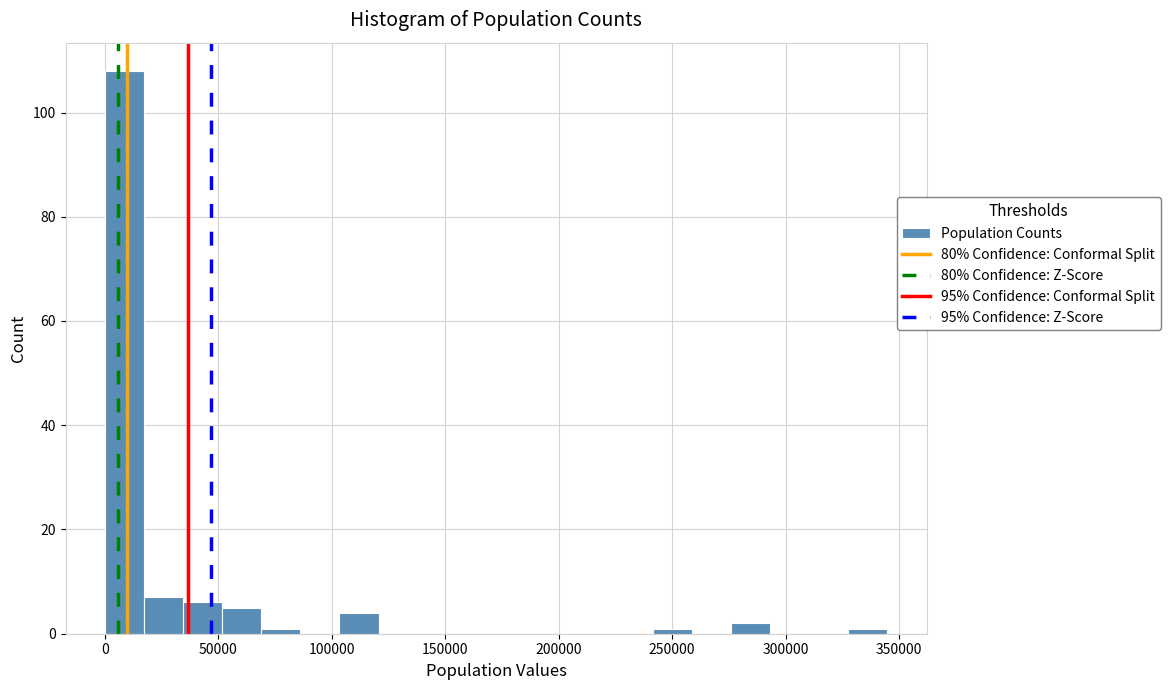

Read against the x-axis, roughly where is the centre of the tallest bar?

10000